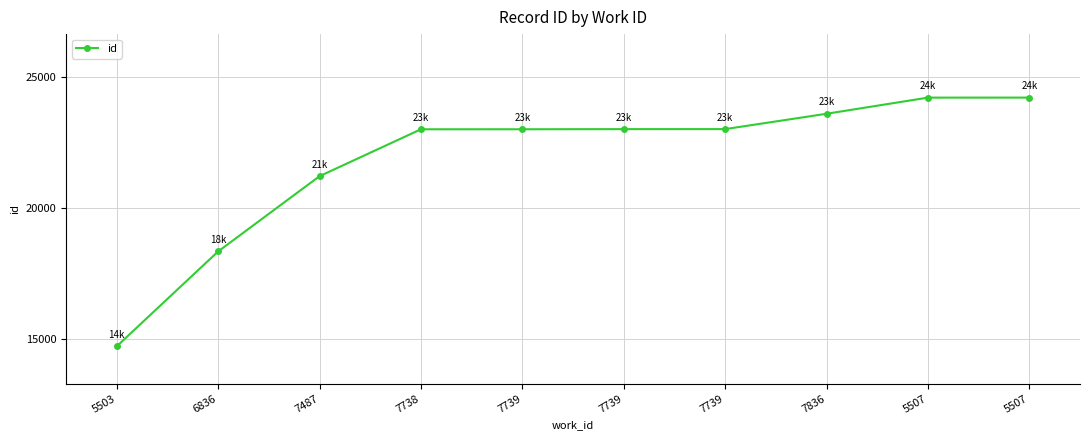

How many categories are shown in the chart?

10